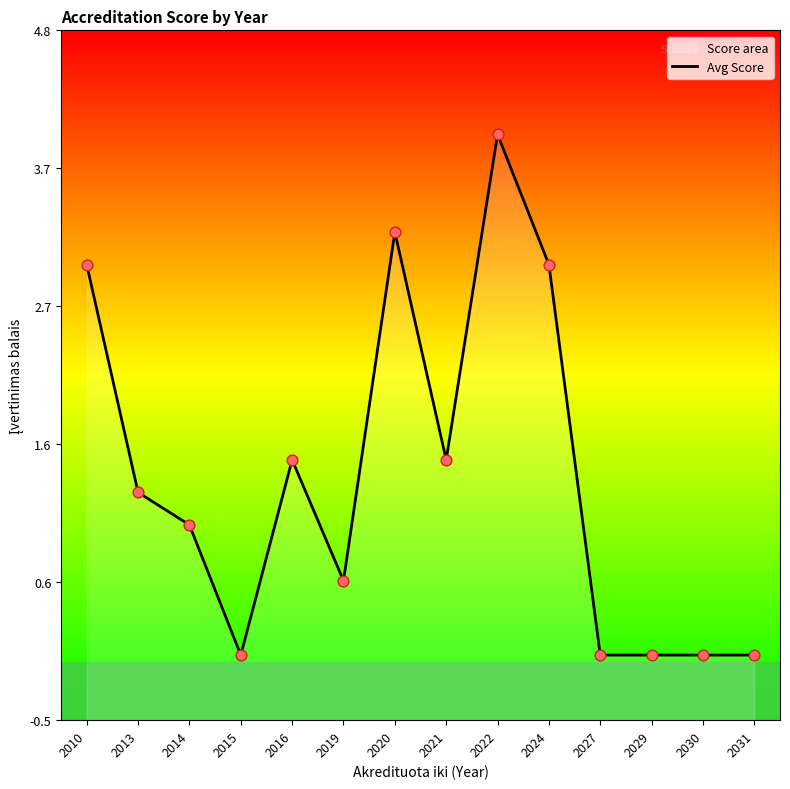

Which has a higher value, 2015 or 2010?

2010